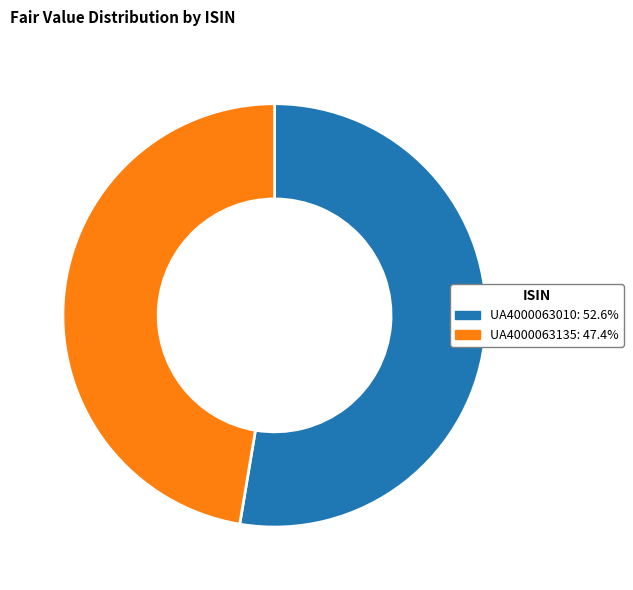

Do UA4000063010: 52.6% and UA4000063135: 47.4% together represent more than half of the pie?

Yes